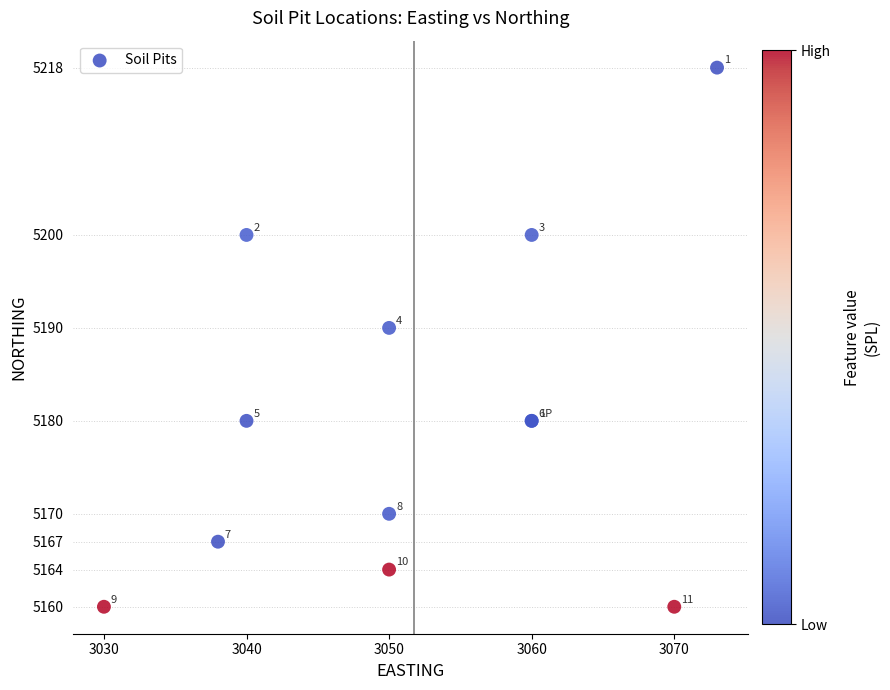

What Y value in the scatter plot is closest to 5189?

5190